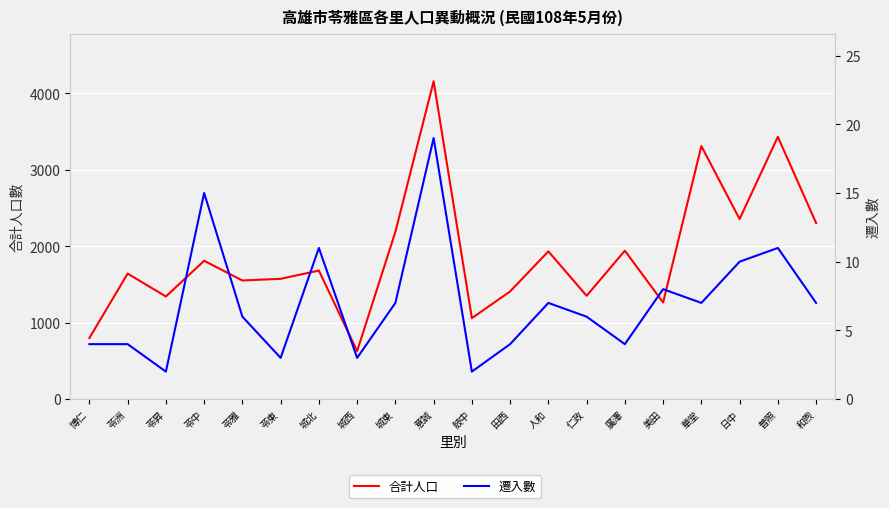

Is it true that 遷入數 equals 3 at 苓東?

True